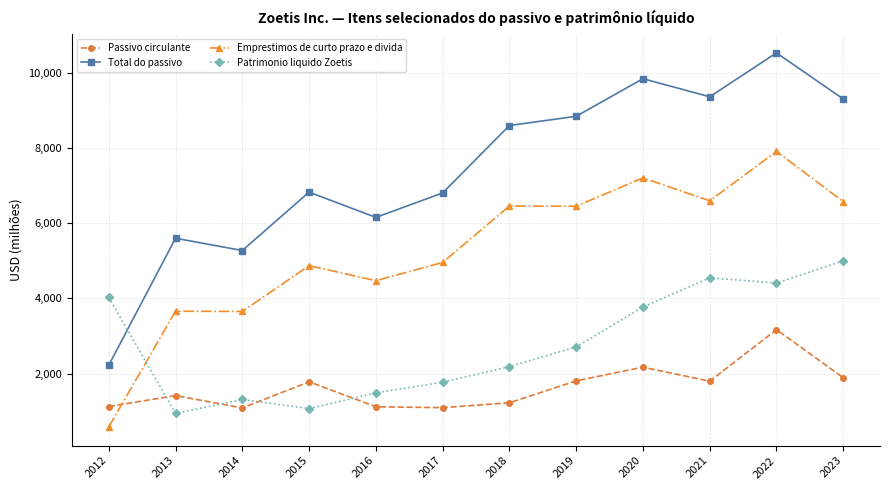

What is the highest value of the Total do passivo series?

10522